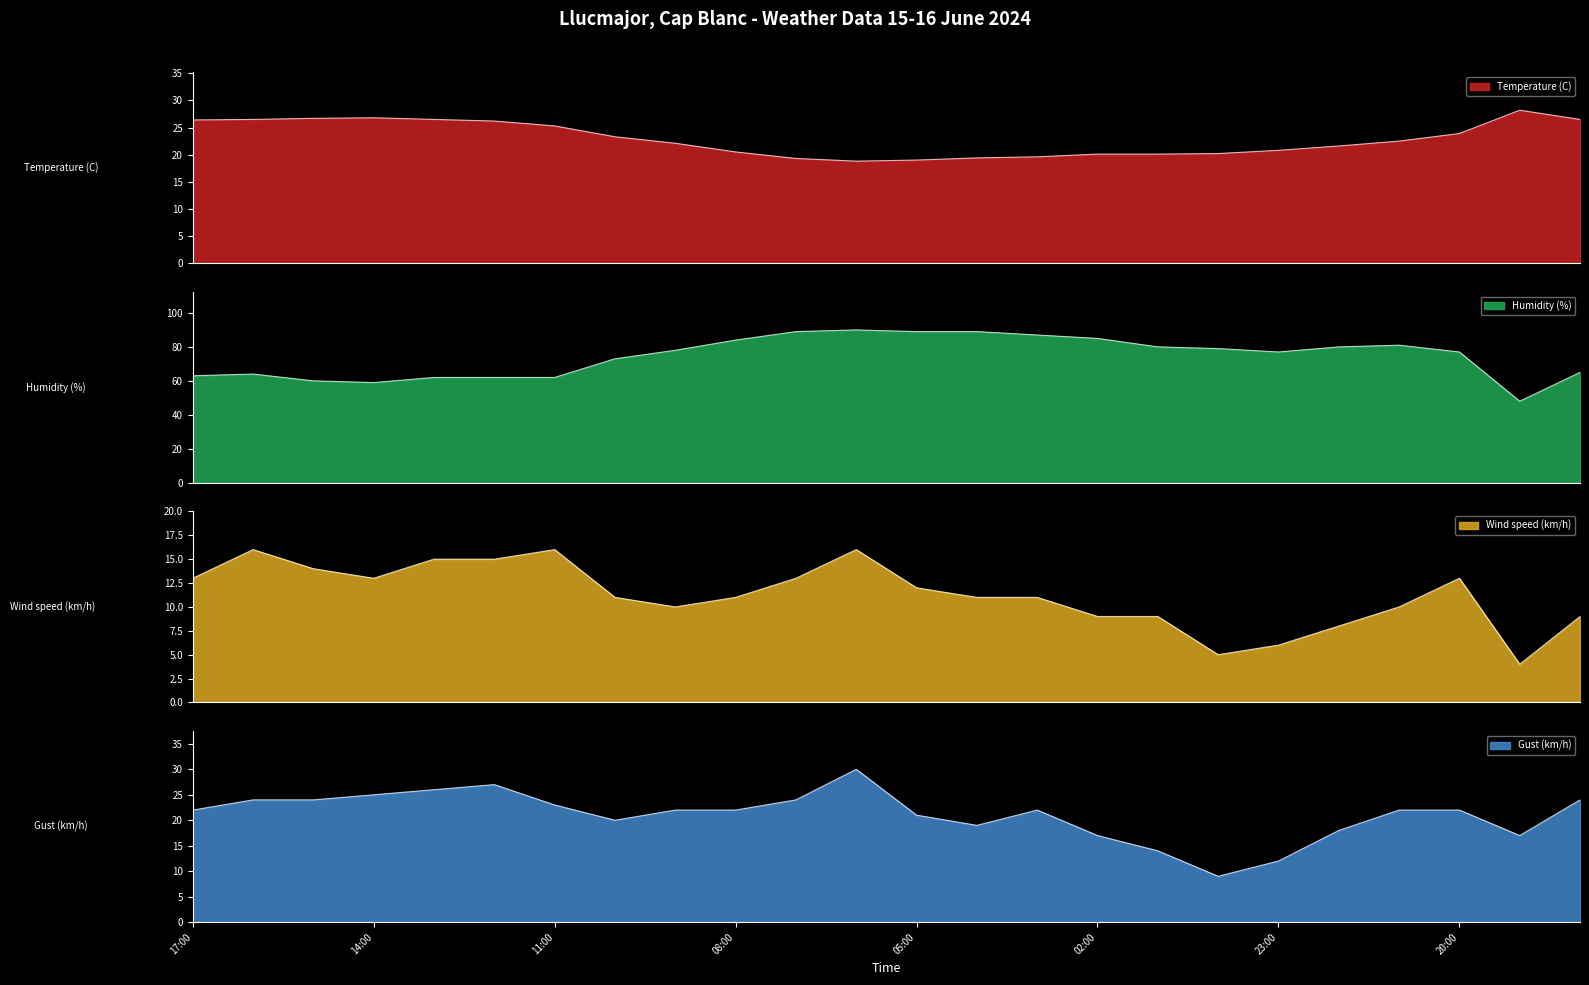

Which category has the highest value across all series?

06:00